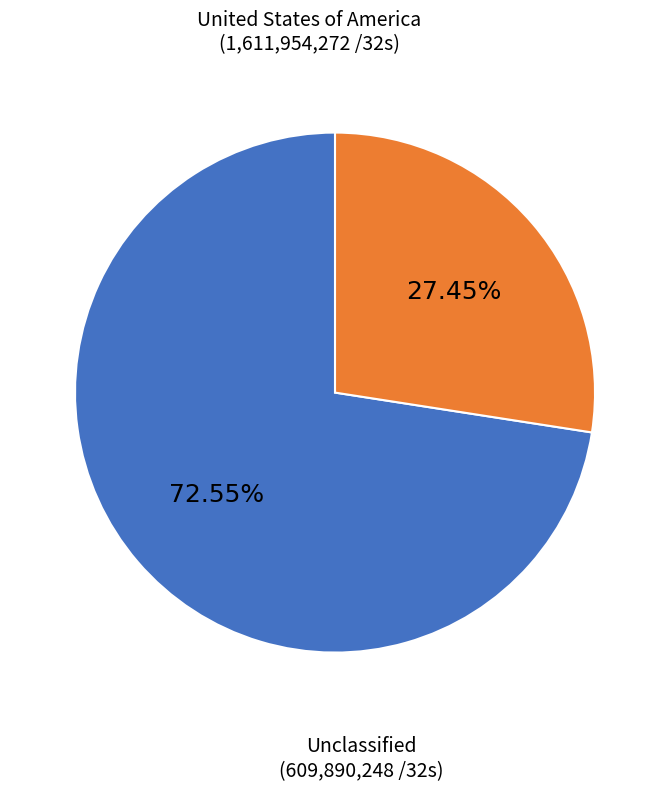

Is there any slice that represents more than half of the pie?

Yes